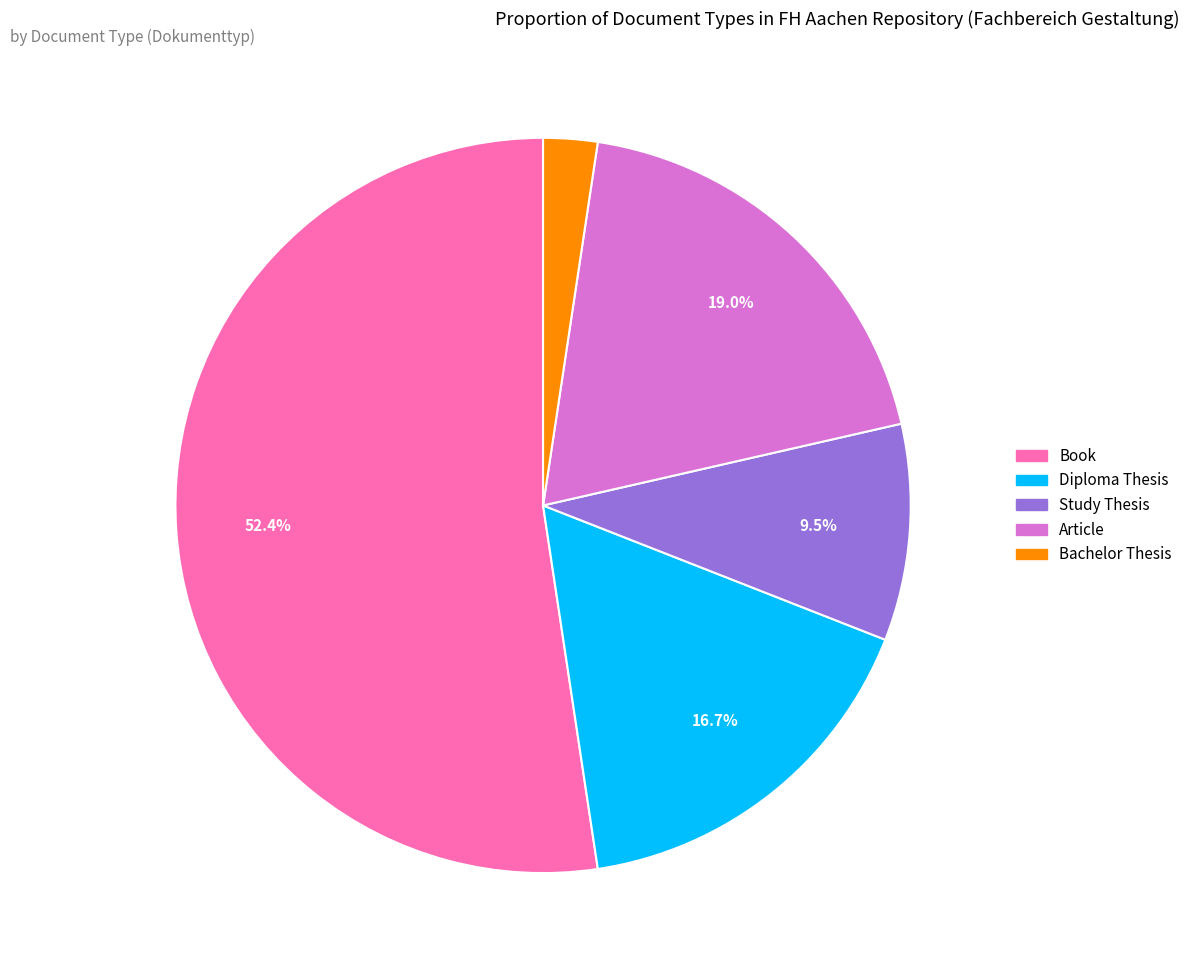

True or false: Article accounts for 19% of the total.

True